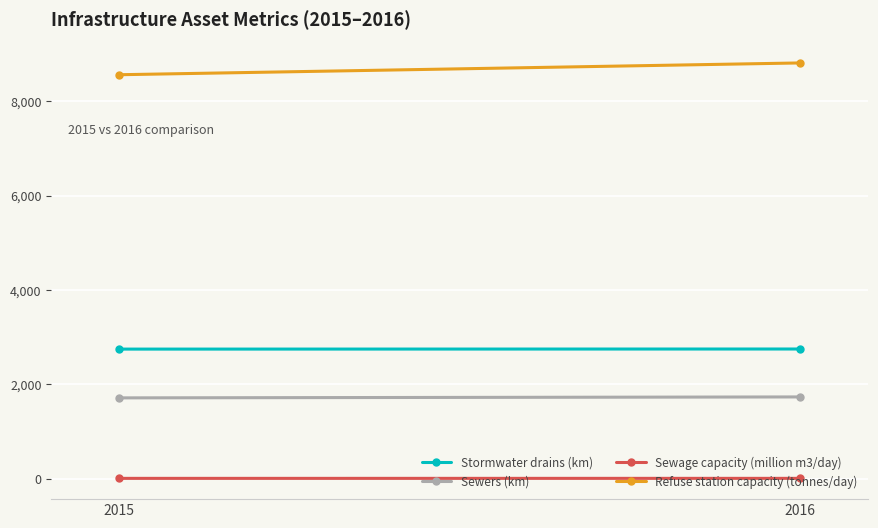

Count the Sewers (km) values in the range 1710 to 1730.

2